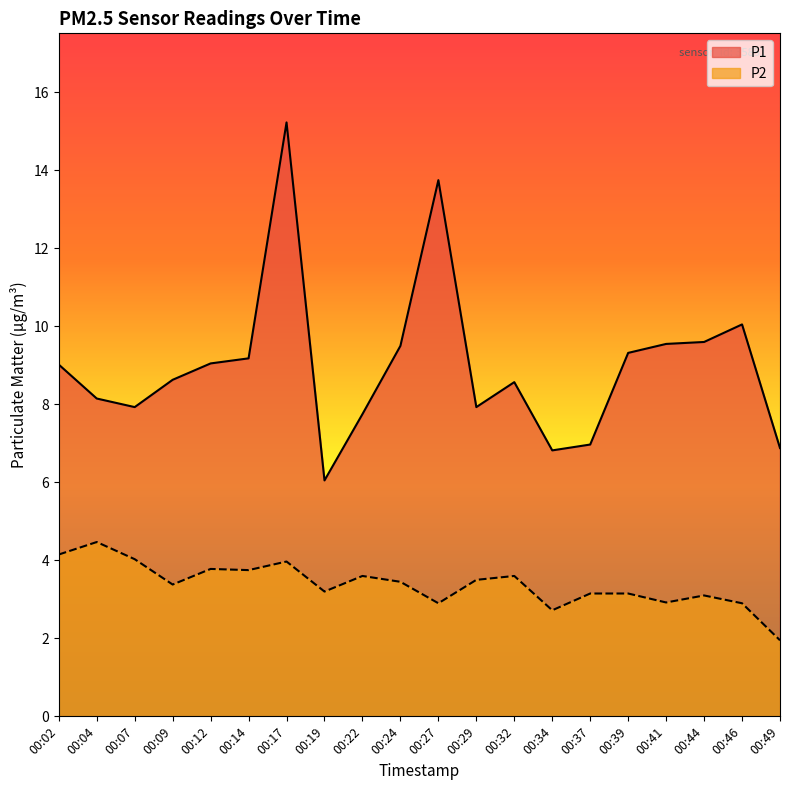

How many data points in P1 are above 9?

10